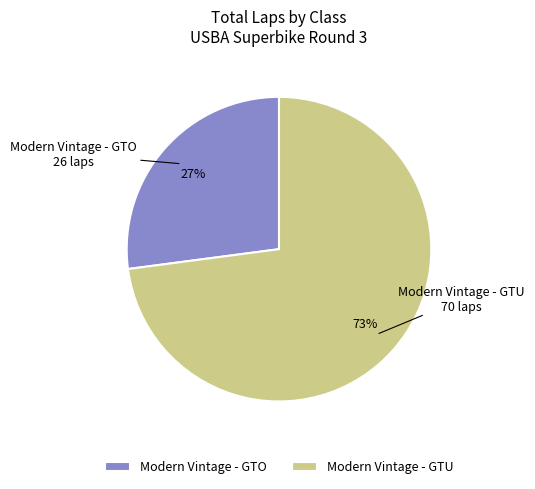

Count the number of slices in the pie.

2